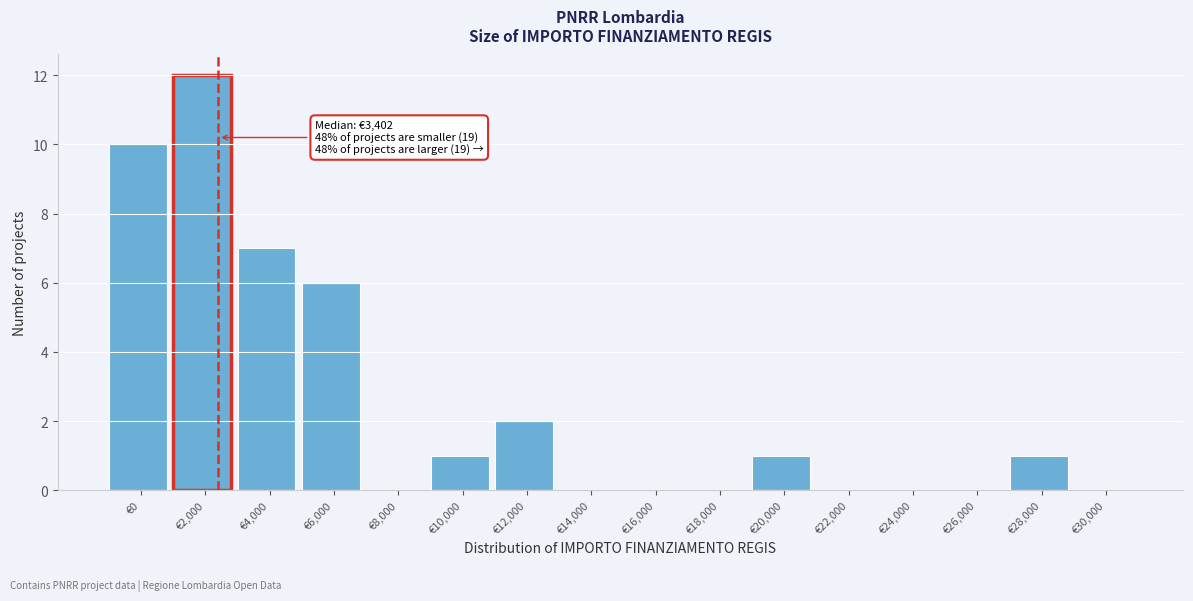

Reading left to right, transcribe all the data shown in this chart.

€0=10	€2,000=12	€4,000=7	€6,000=6	€8,000=0	€10,000=1	€12,000=2	€14,000=0	€16,000=0	€18,000=0	€20,000=1	€22,000=0	€24,000=0	€26,000=0	€28,000=1	€30,000=0